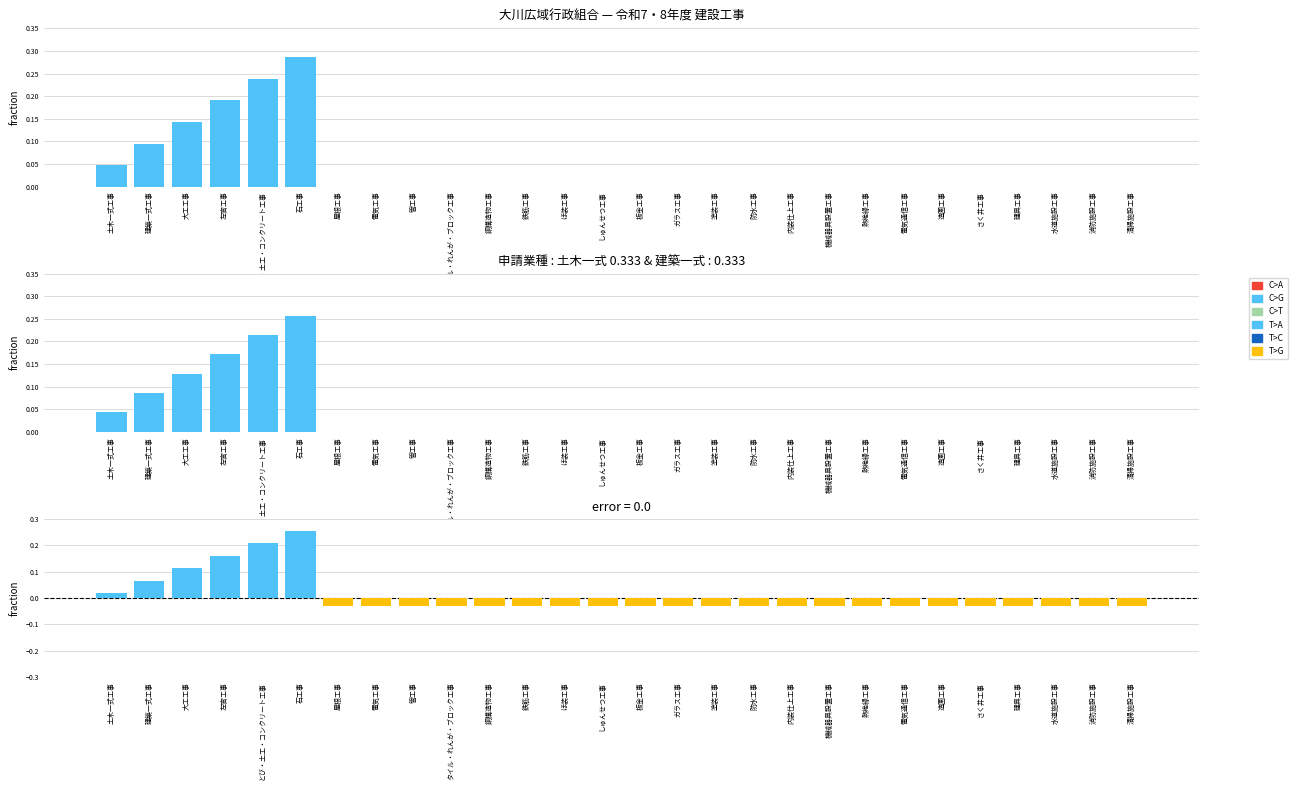

What is the label of the 16th bar from the right?

ほ装工事